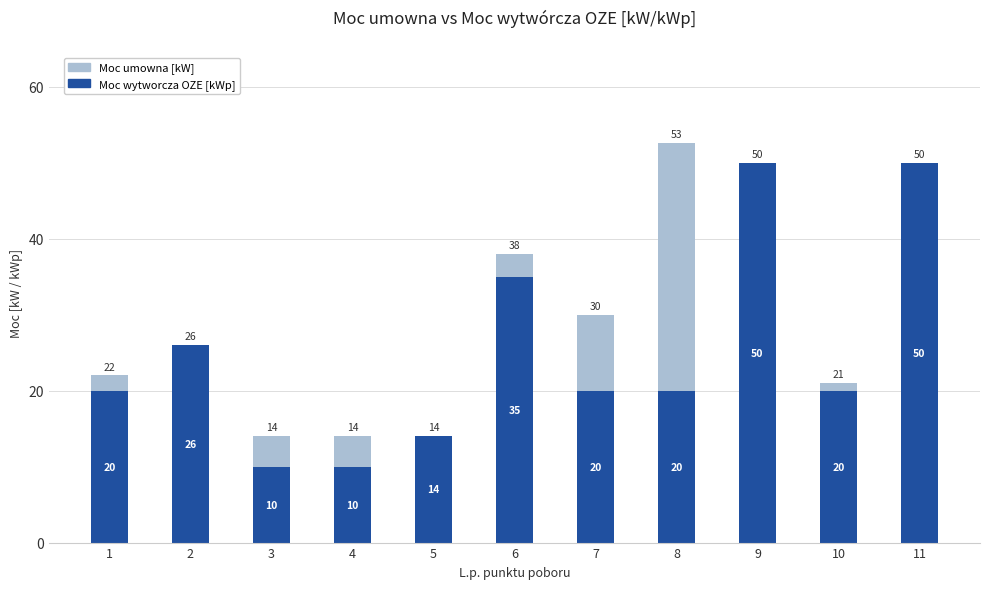

What is the maximum value for Moc umowna [kW]?

52.7